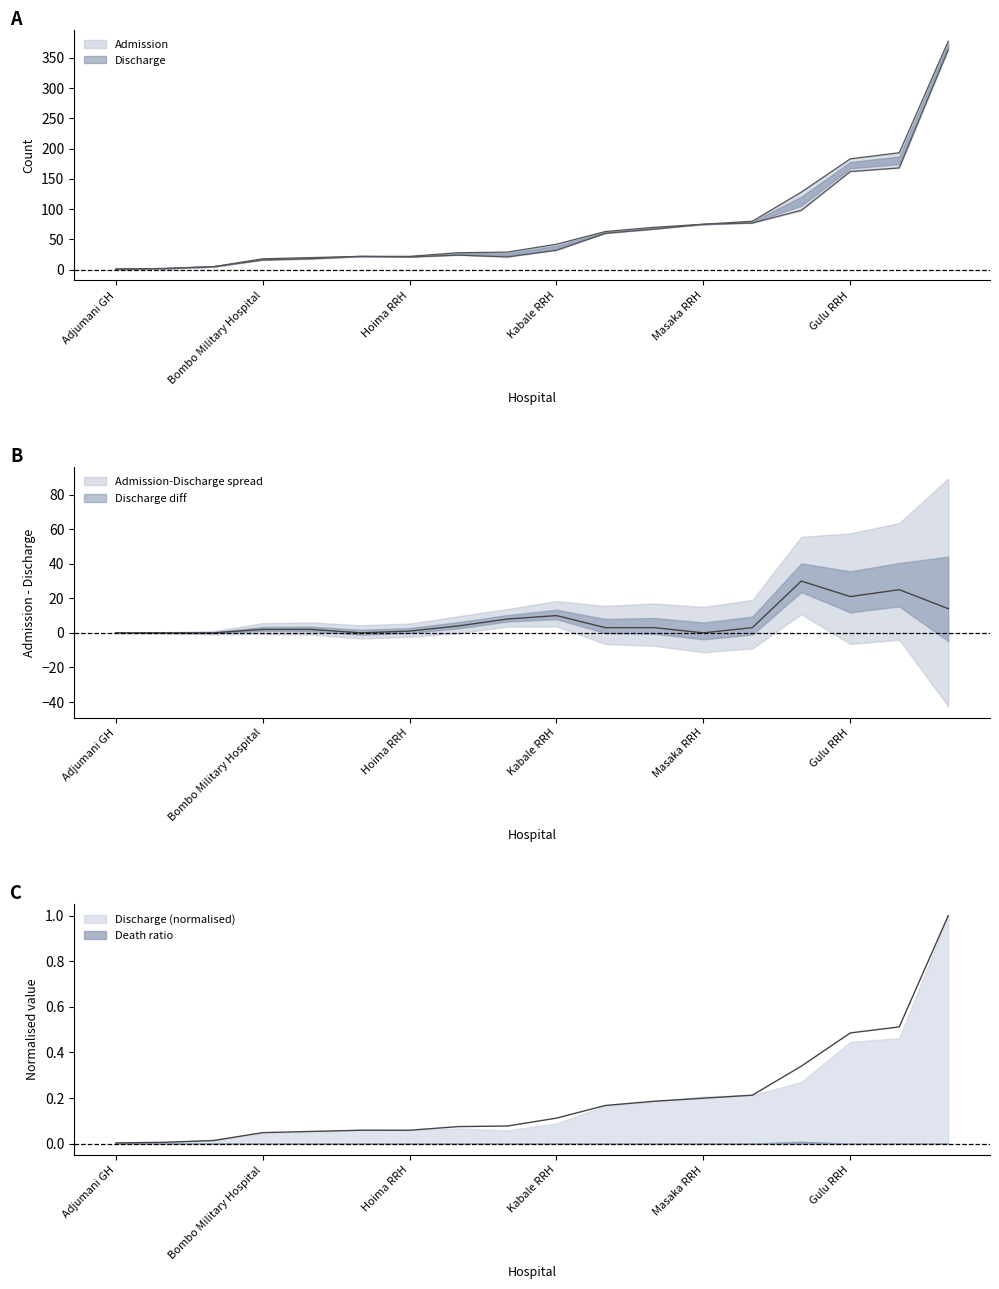

What position from the right is Mulago NRH?

3